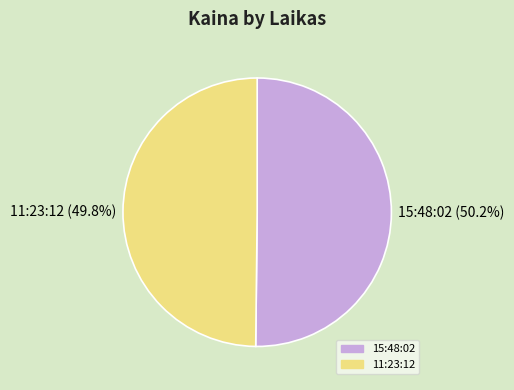

True or false: 15:48:02 accounts for 65% of the total.

False